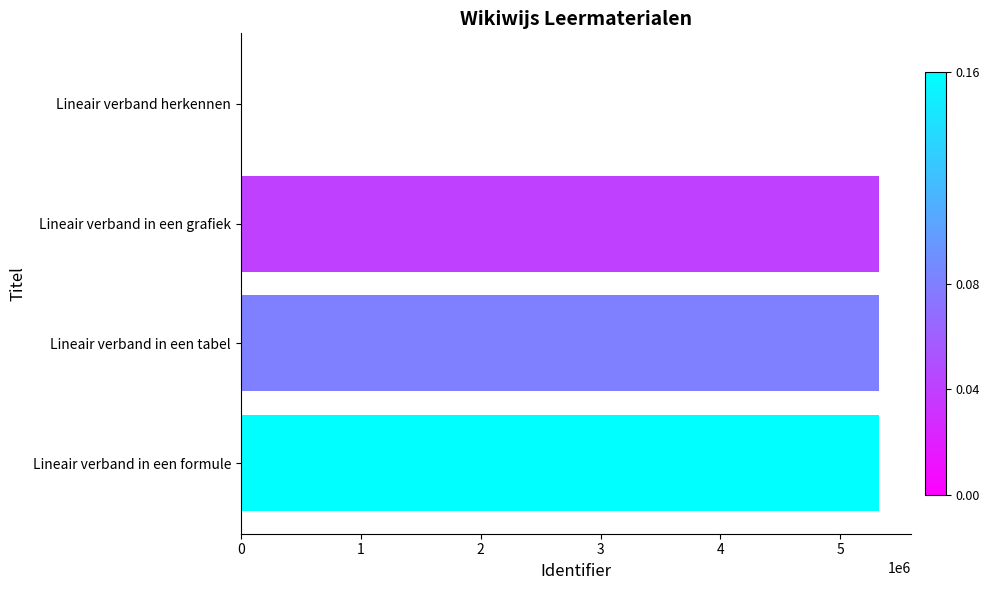

What is the sum of the values at Lineair verband in een tabel and Lineair verband herkennen?

5321282